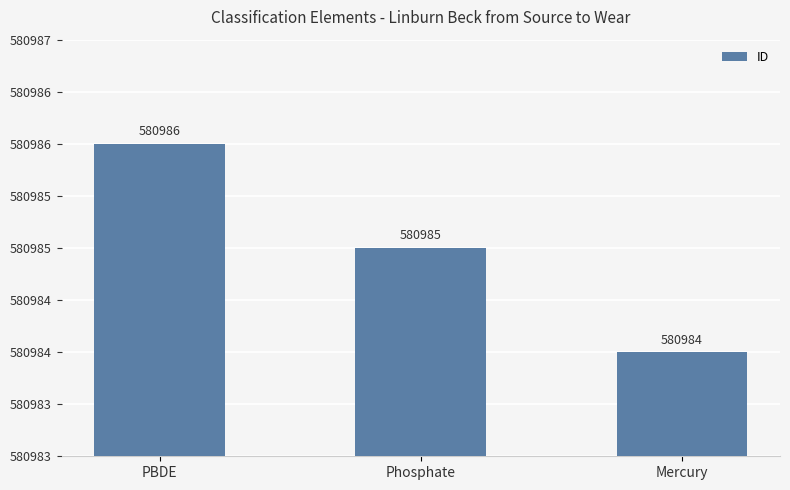

Which has a higher value, Mercury or Phosphate?

Phosphate